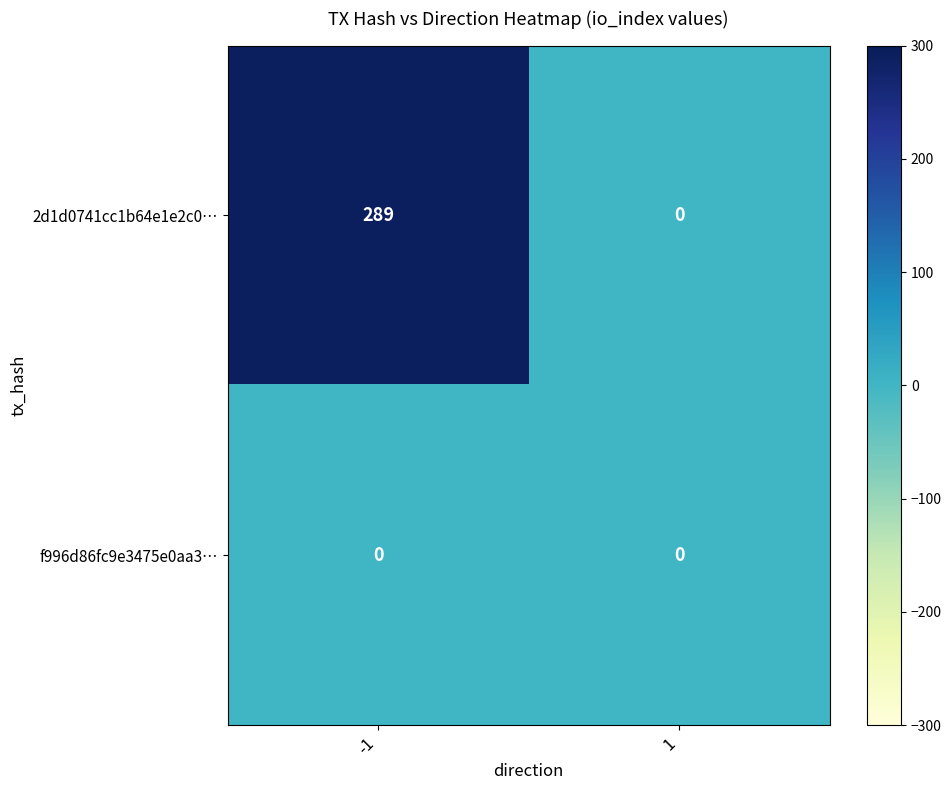

At which category is the sum across all series the highest?

-1